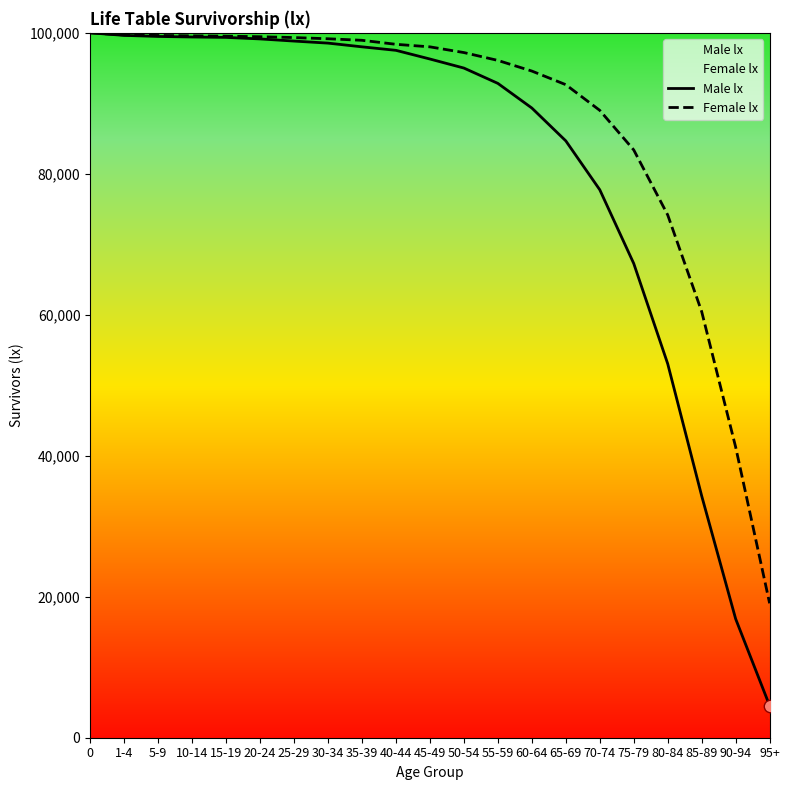

What is the total value across all series at 1-4?

199333